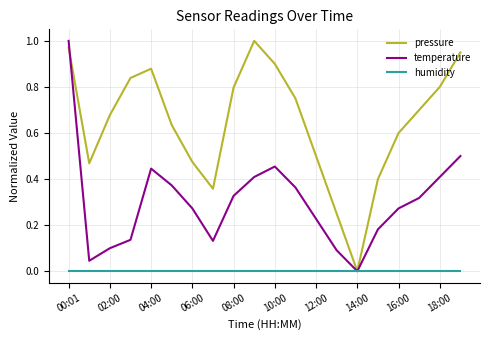

List the series in order of their overall mean, lowest first.

humidity, temperature, pressure